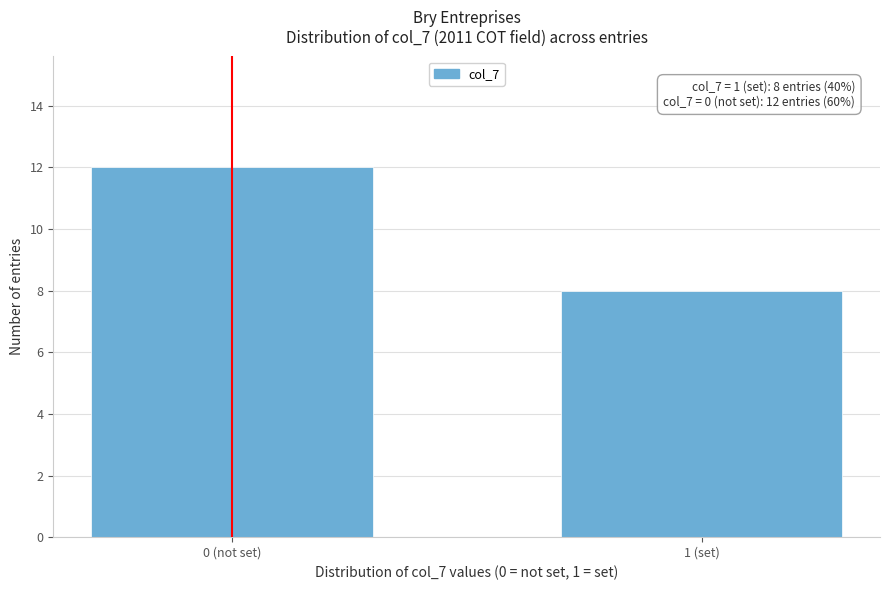

Reading left to right, what are all the values shown in this chart?

12	8